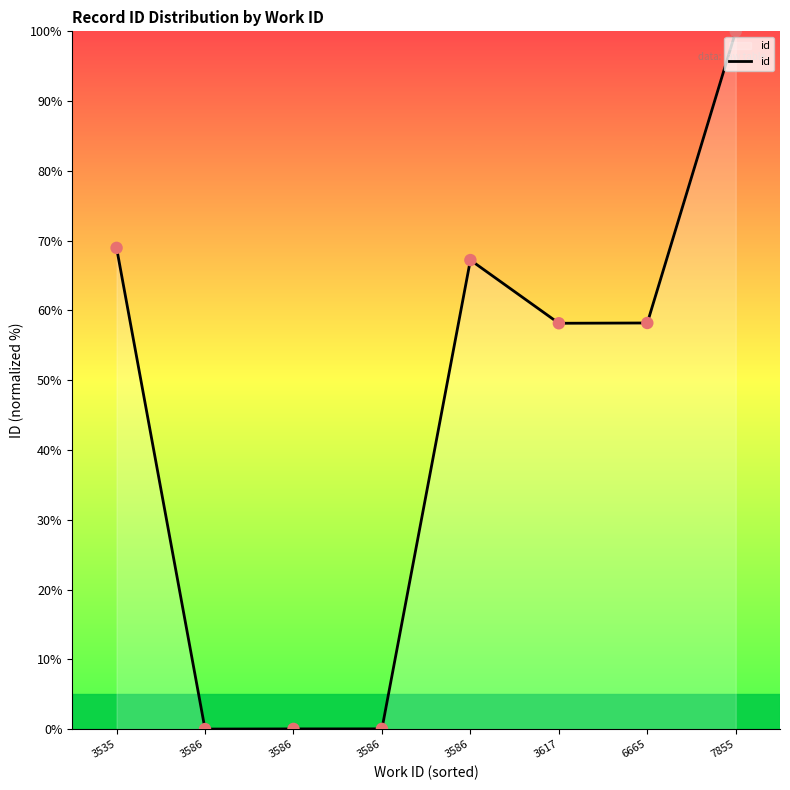

Does the chart have visible grid lines?

No